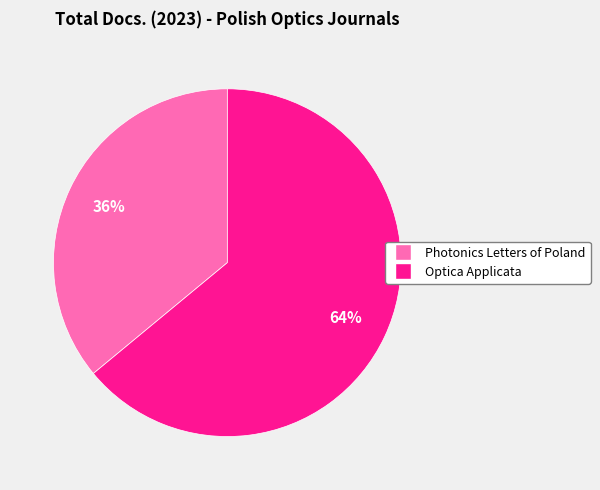

To the nearest percent, what is the combined percentage of Optica Applicata and Photonics Letters of Poland?

100%